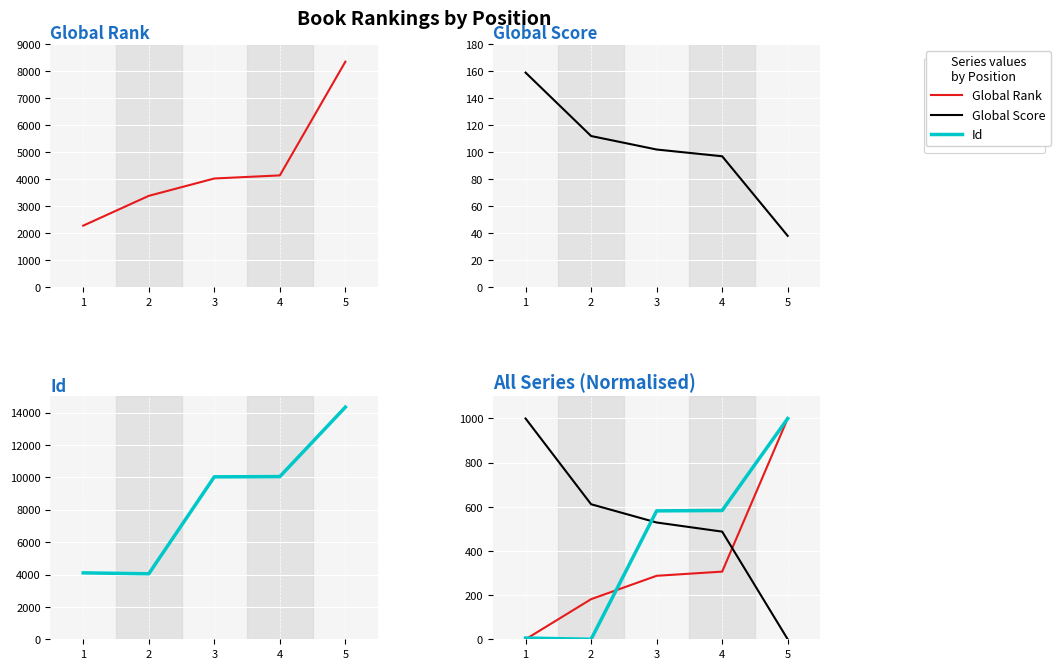

How many data points in Id are less than 581?

2